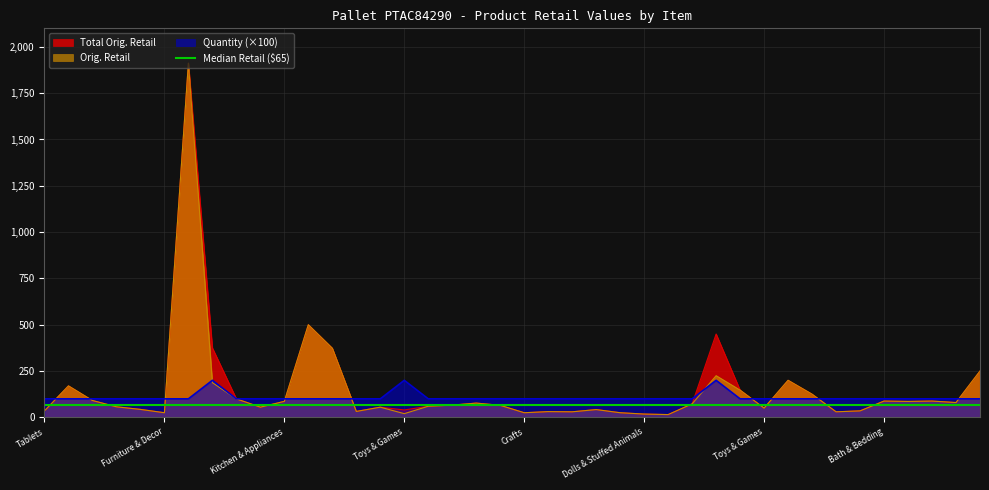

List the series in order of their overall mean, highest first.

Total Orig. Retail, Orig. Retail, Quantity